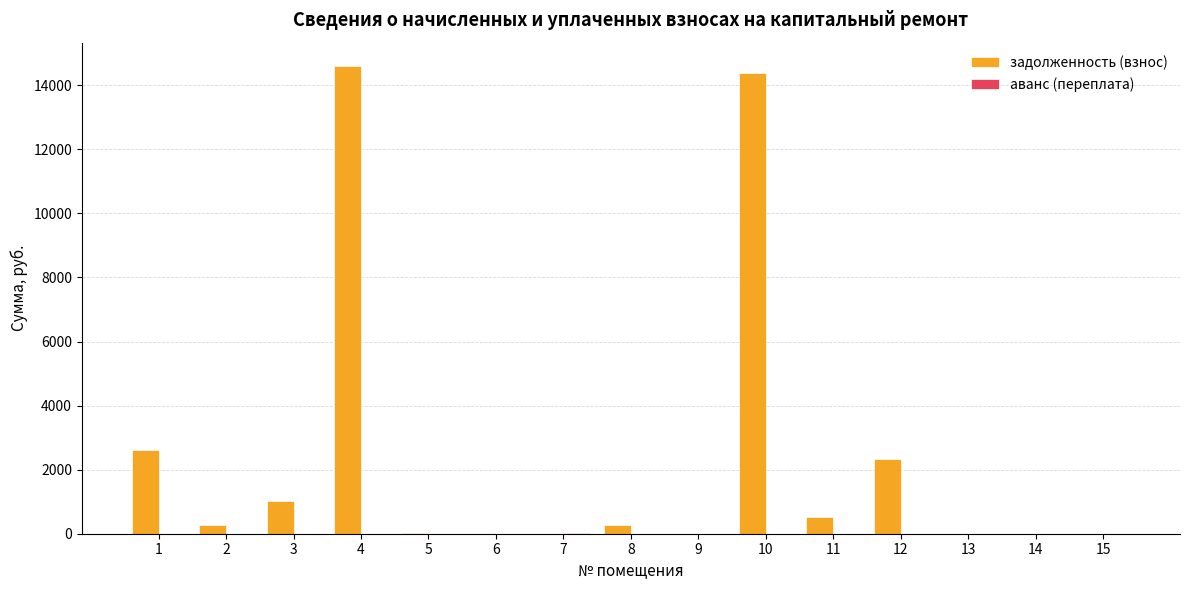

The value of задолженность (взнос) at 13 is 0.0. True or false?

True